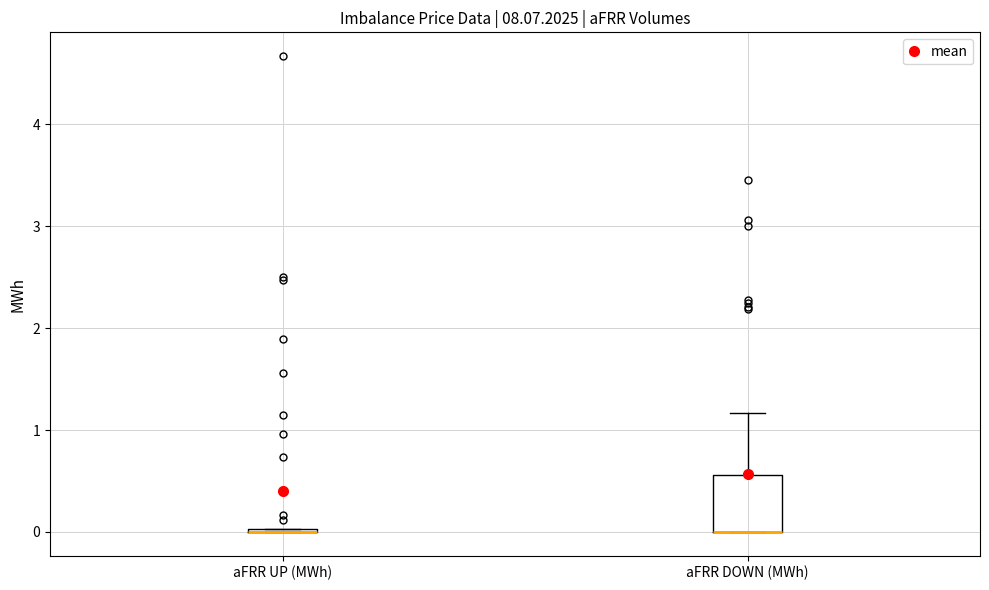

Reading left to right, transcribe this box plot: for each box, give where its median line is, the range the box spans, and where its two whiskers end, as read against the y-axis. The values are not printed on the chart, so give them approximately, as read against the axis.

aFRR UP (MWh): box collapsed to a line at 0.0, whiskers 0.0 to 0.0
aFRR DOWN (MWh): median 0.0 (drawn on the box's lower edge), box 0.0 to 0.6, whiskers 0.0 to 1.2